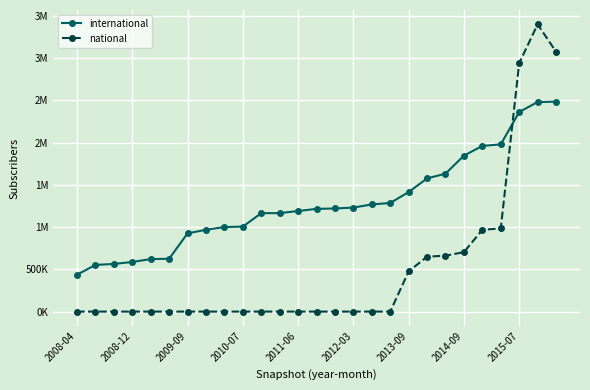

What are all the series names shown in the legend?

international, national